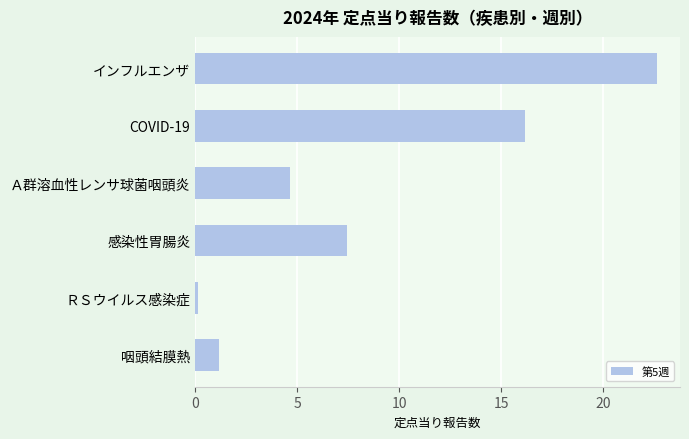

Between ＲＳウイルス感染症 and インフルエンザ, which is larger?

インフルエンザ